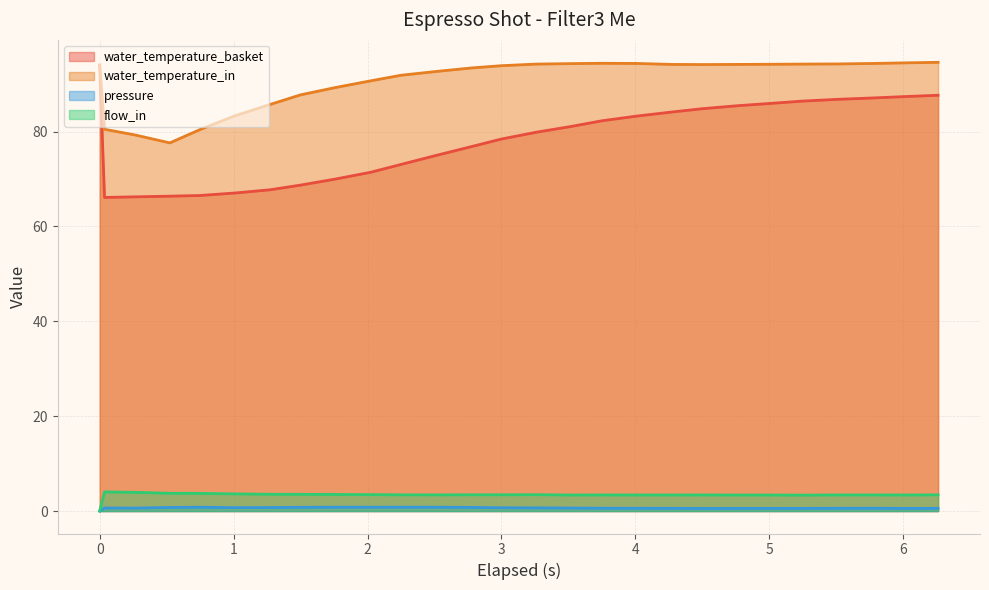

True or false: water_temperature_basket and flow_in intersect in this chart.

False